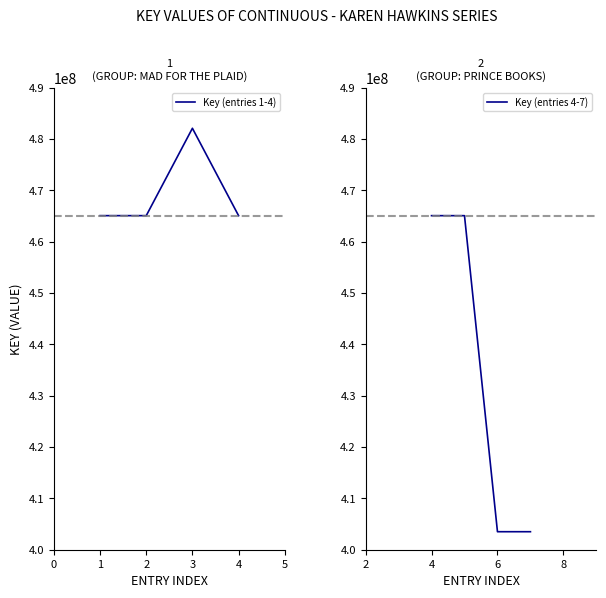

What is the lowest value of the Key (entries 1-4) series?

465076628